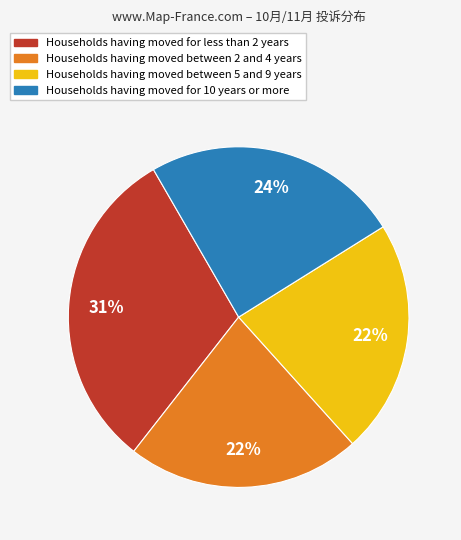

To the nearest percent, what is the difference between the largest and smallest slice percentages?

9%